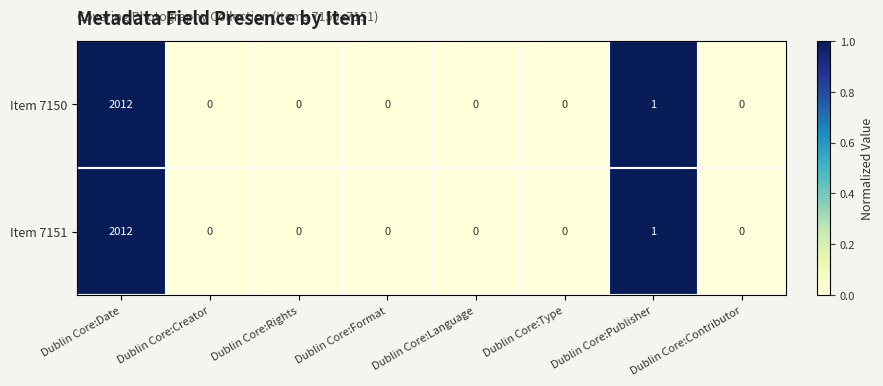

Where is Item 7151 nearest to the value 1006?

Dublin Core:Publisher